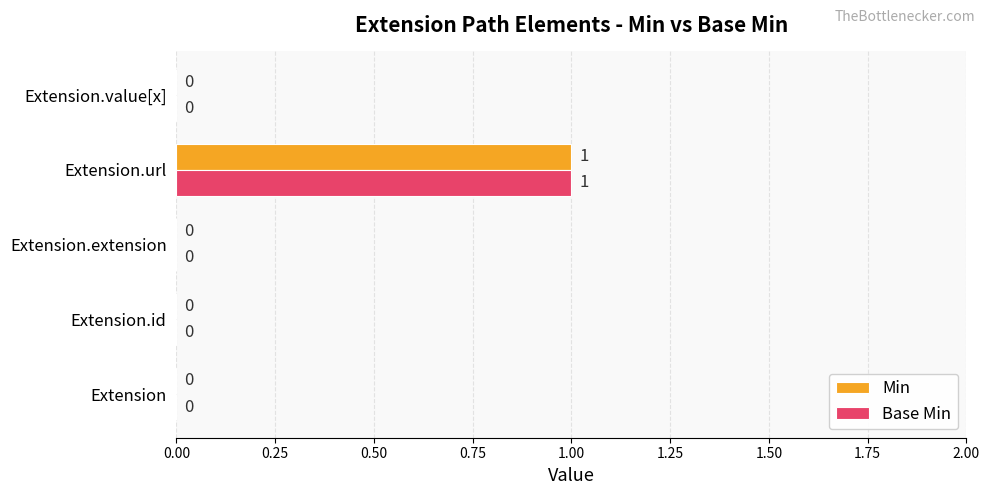

The Base Min series shows 0 at Extension.id. True or false?

True